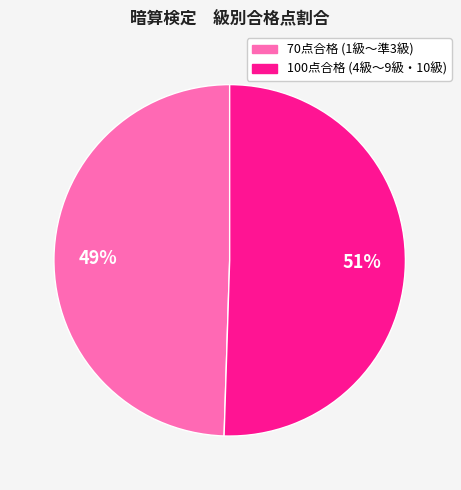

To the nearest percent, what is the average slice percentage?

50%